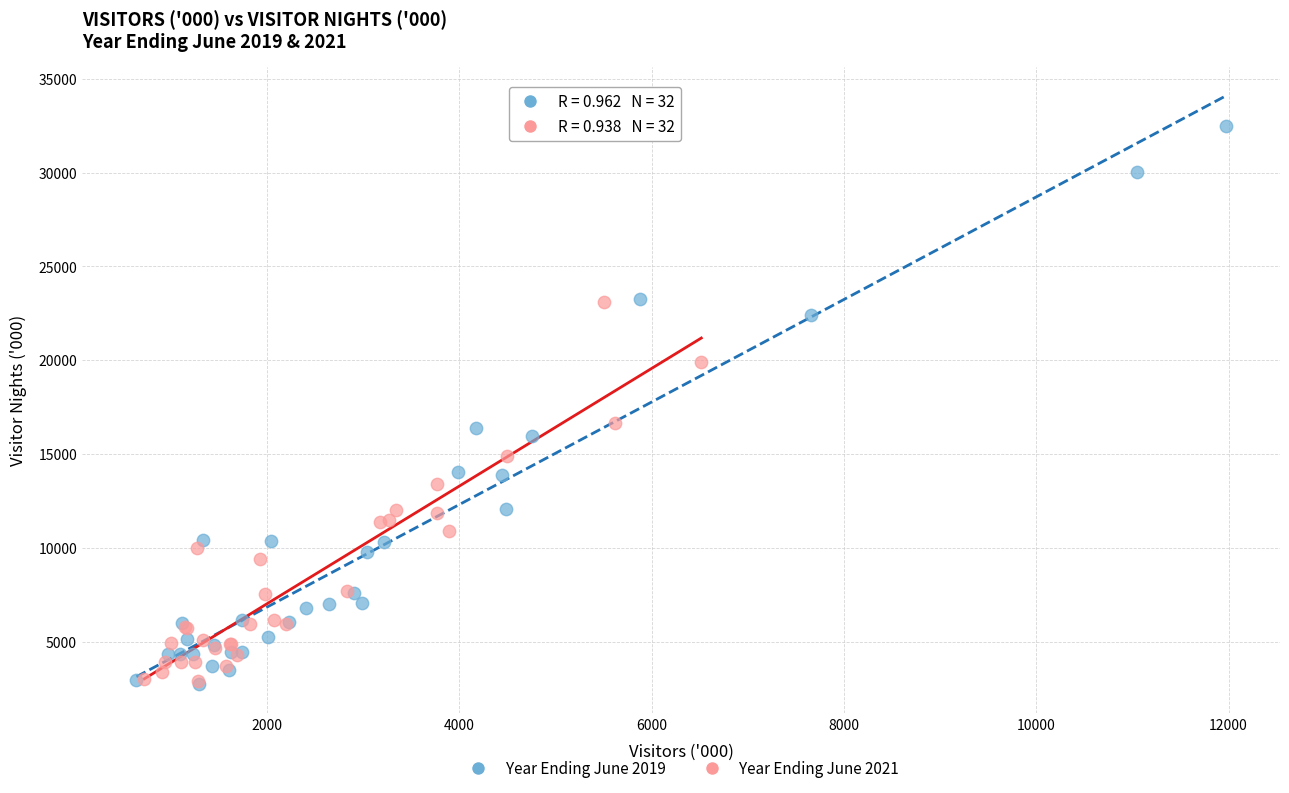

Which series has the widest spread of Y values?

Year Ending June 2019